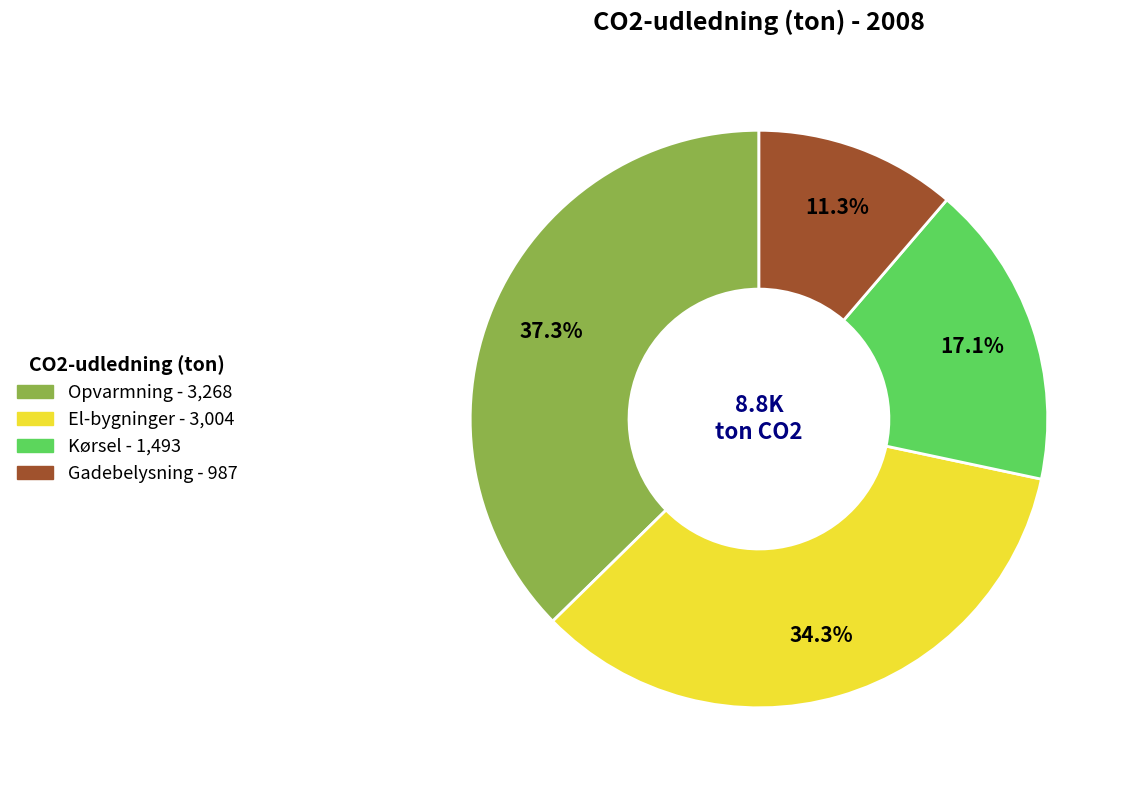

The Opvarmning slice represents 44% of the pie. True or false?

False